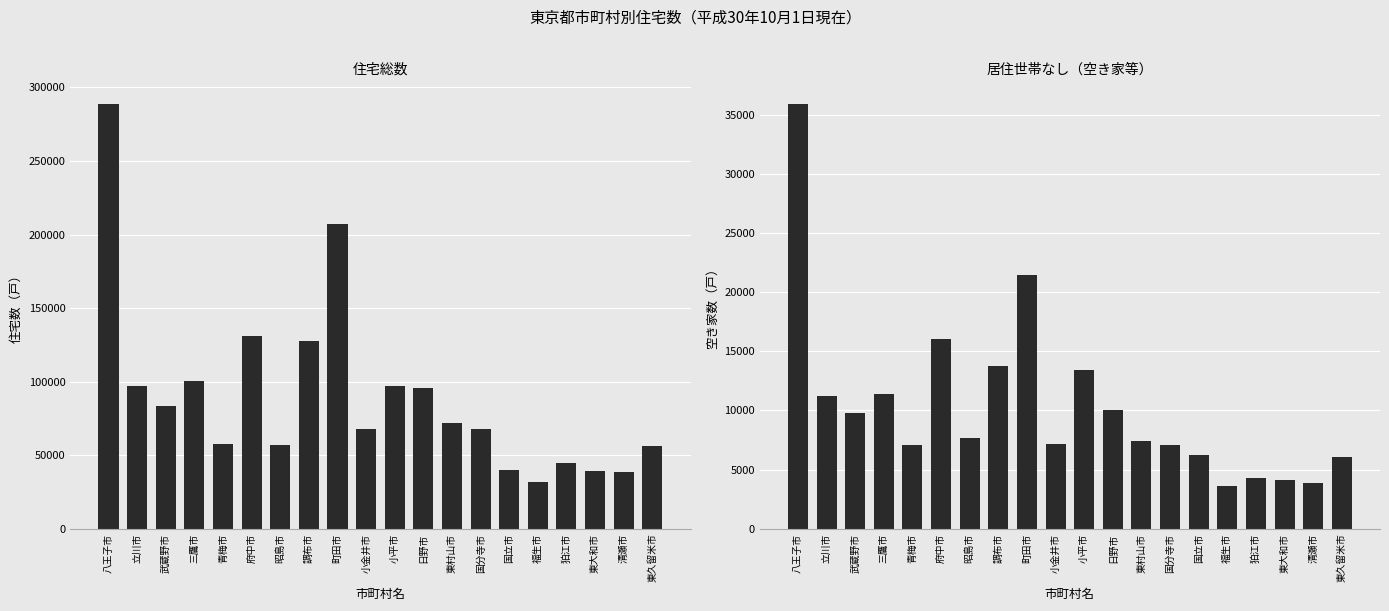

True or false: 居住世帯なし has a value of 34893 at 町田市.

False